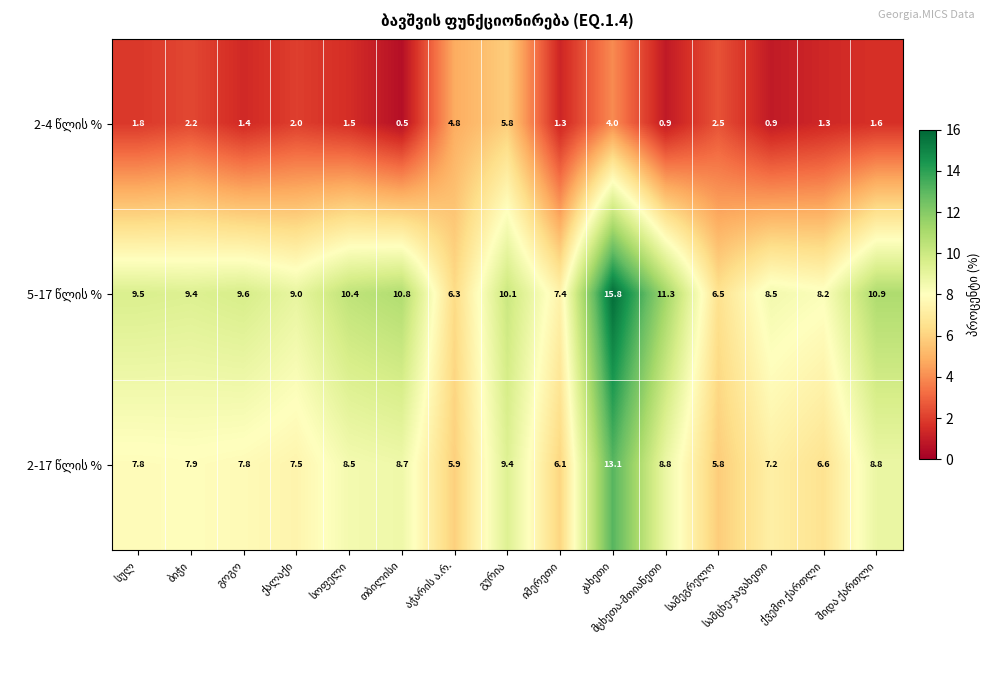

At how many categories does at least one series exceed 4?

15